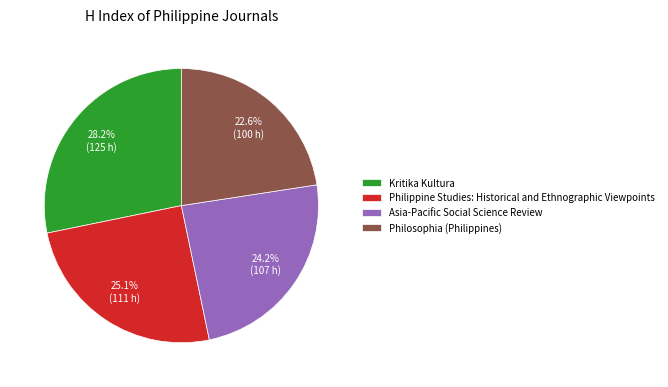

To the nearest percent, what is the combined percentage of Asia-Pacific Social Science Review and Philippine Studies: Historical and Ethnographic Viewpoints?

49%